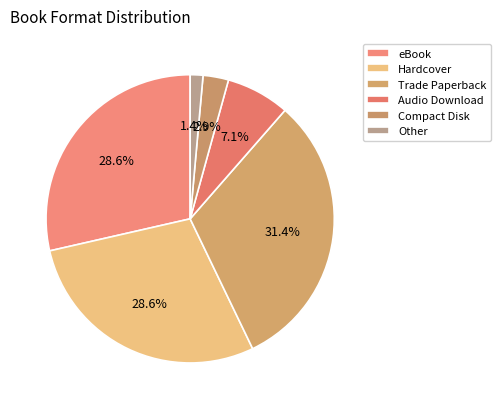

Is there any slice that represents more than half of the pie?

No